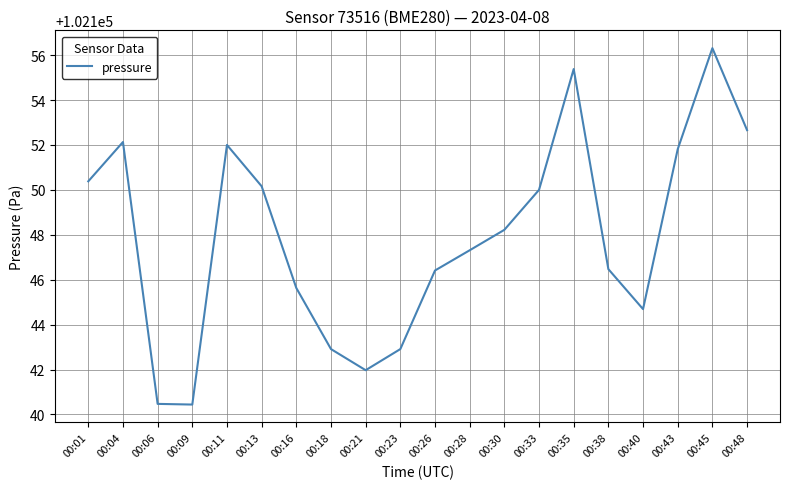

At which label is the value closest to 102148?

00:30